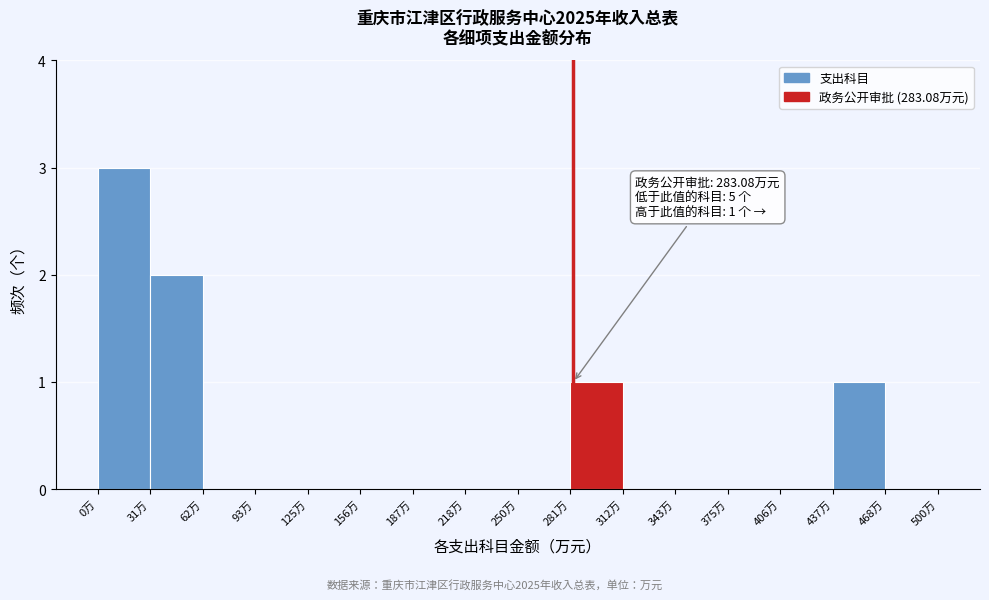

Which range on the x-axis has the tallest bar?

0 to 30